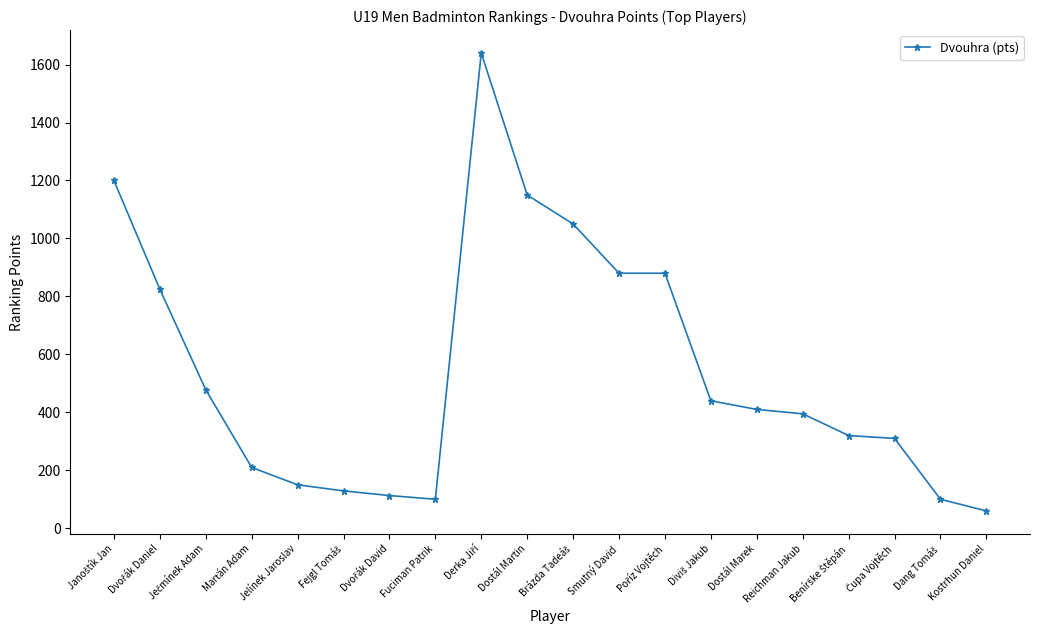

What is the label of the 16th point from the left?

Reichman Jakub